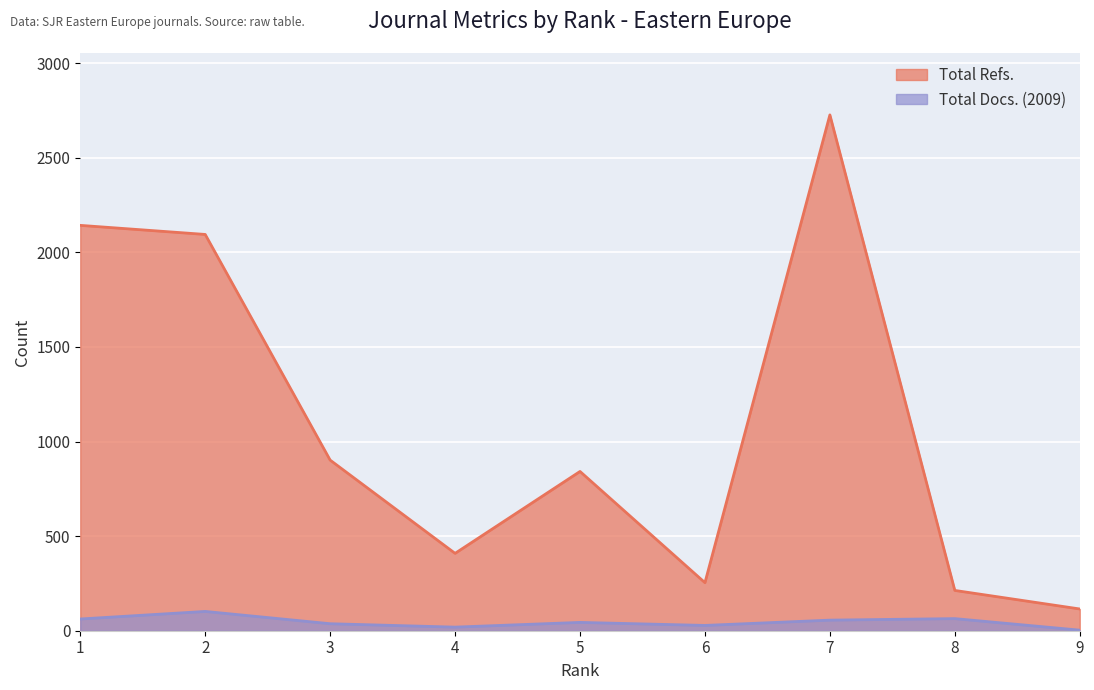

True or false: Total Docs. (2009) has a value of 19 at 6.

False